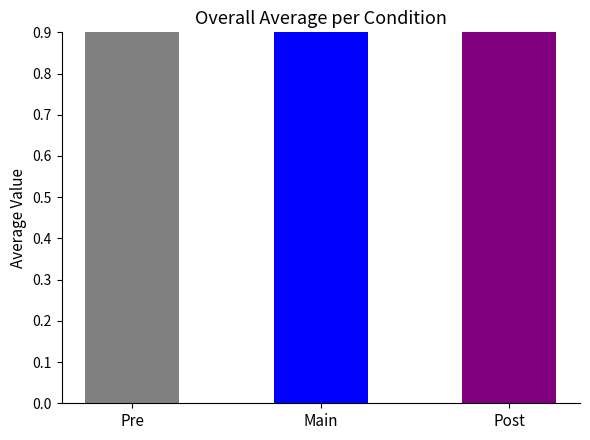

At which category does the chart reach its minimum across all series?

Pre